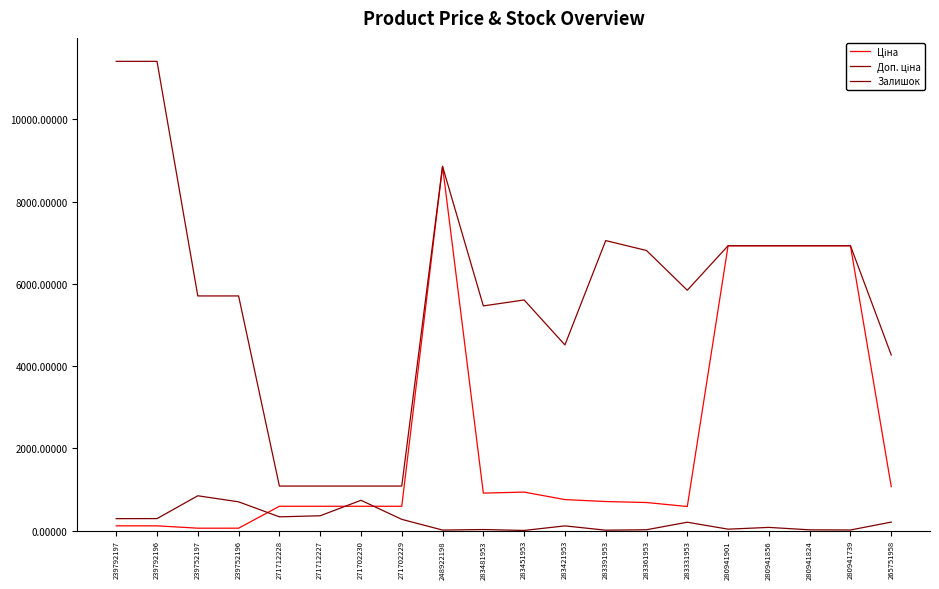

In Залишок, how many points are lower than both neighbors (excluding endpoints)?

6